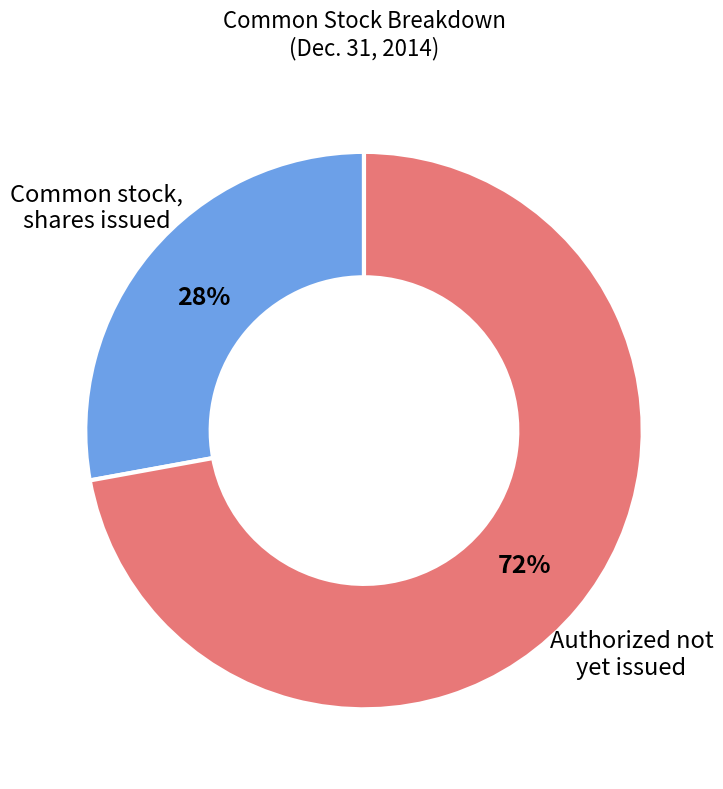

To the nearest percent, what portion does Authorized not yet issued represent?

72%